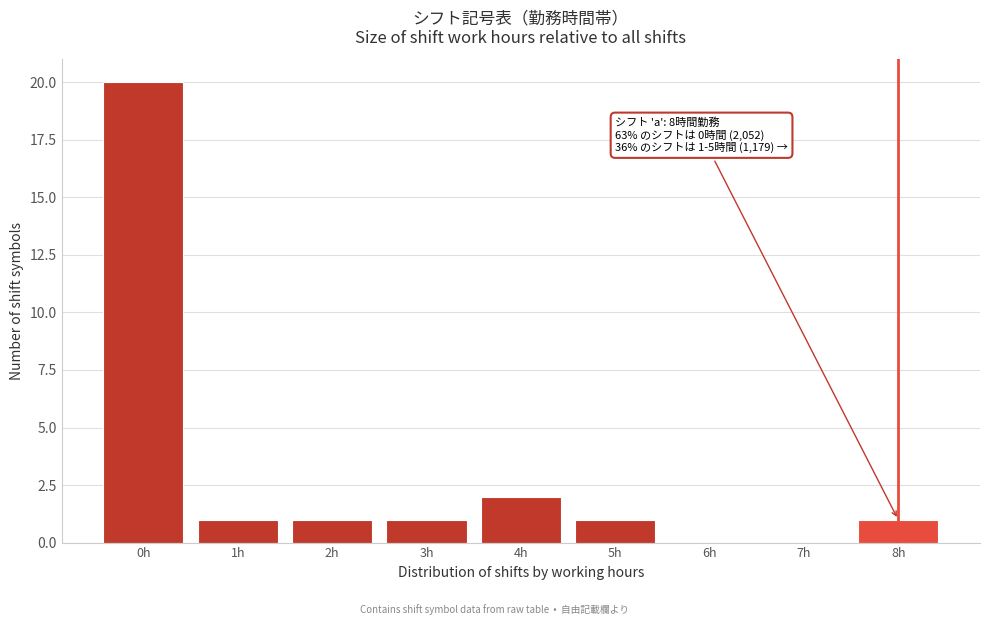

Reading left to right, list all the values displayed in this chart.

0h=20	1h=1	2h=1	3h=1	4h=2	5h=1	6h=0	7h=0	8h=1